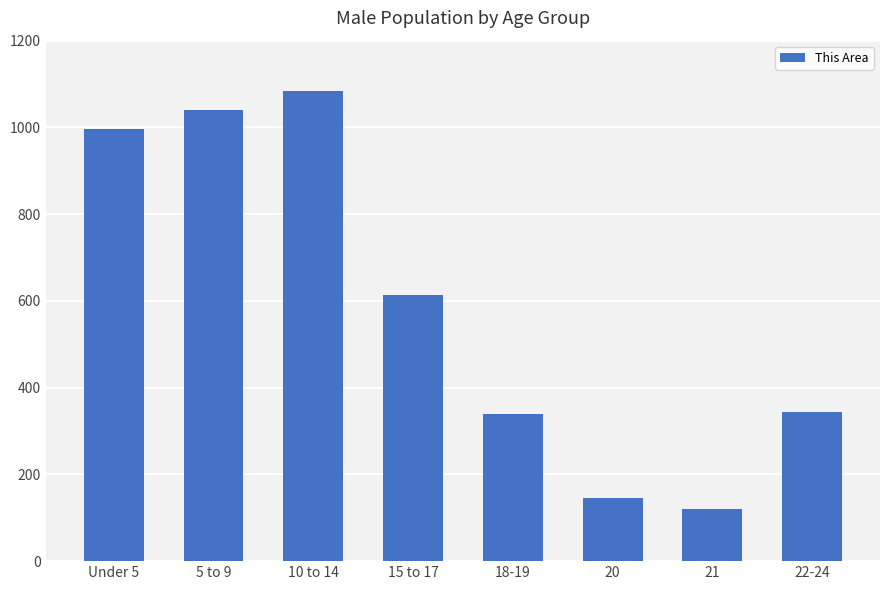

Reading right to left, extract all data points from this chart.

22-24=345	21=120	20=146	18-19=339	15 to 17=613	10 to 14=1083	5 to 9=1039	Under 5=996